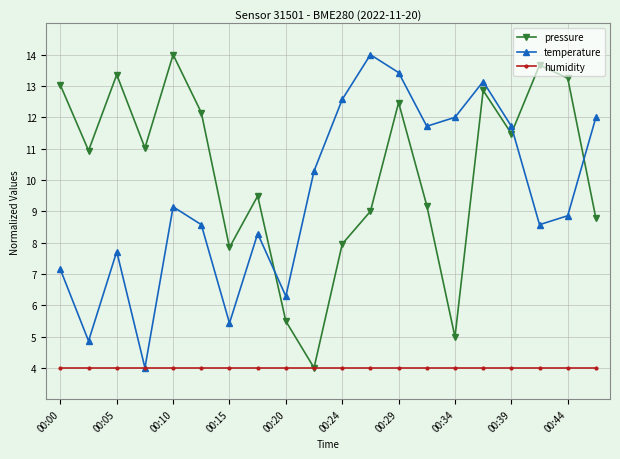

What is the smallest value displayed?

4.0